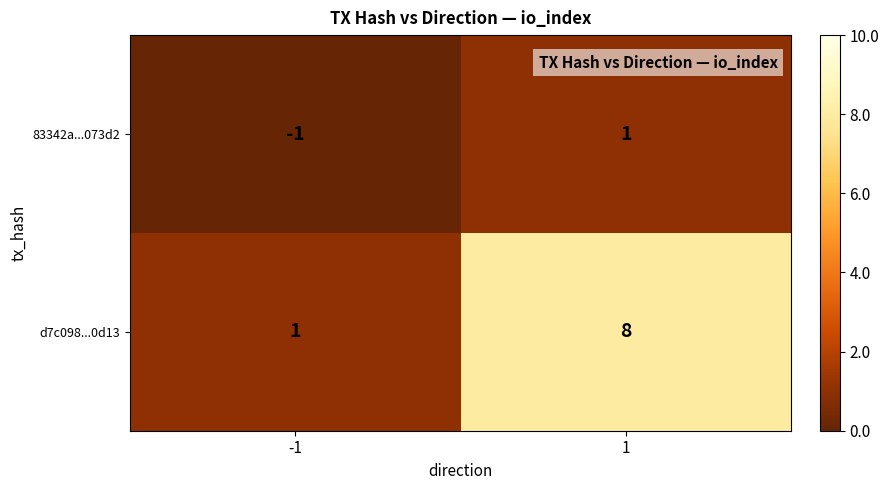

Reading left to right, what are all the values shown in this chart?

83342a...073d2: -1=-1	1=1
d7c098...0d13: -1=1	1=8